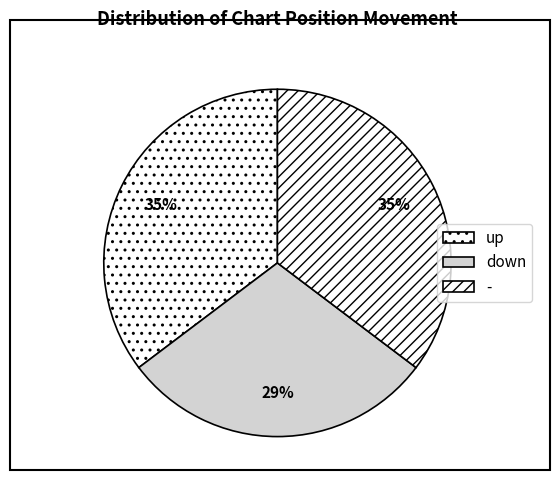

To the nearest percent, what is the difference between the down and up slice percentages?

6%